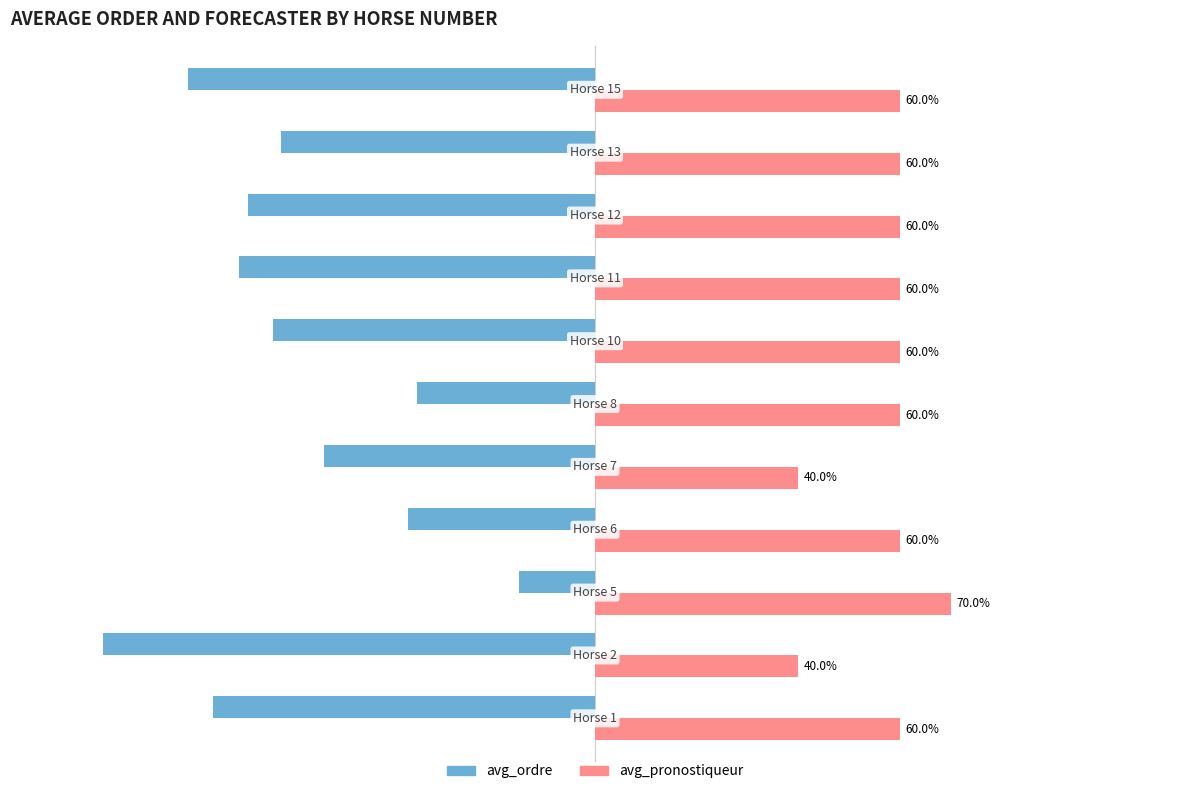

Rank the series by their average value, from highest to lowest.

avg_pronostiqueur, avg_ordre